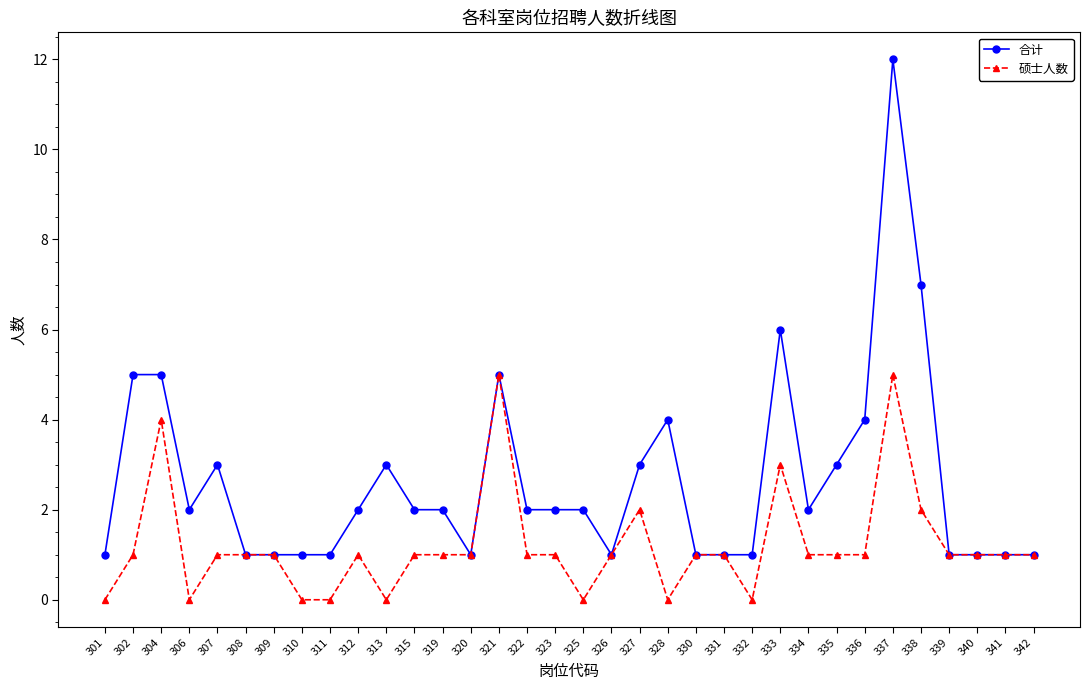

At which category is the sum across all series the highest?

337